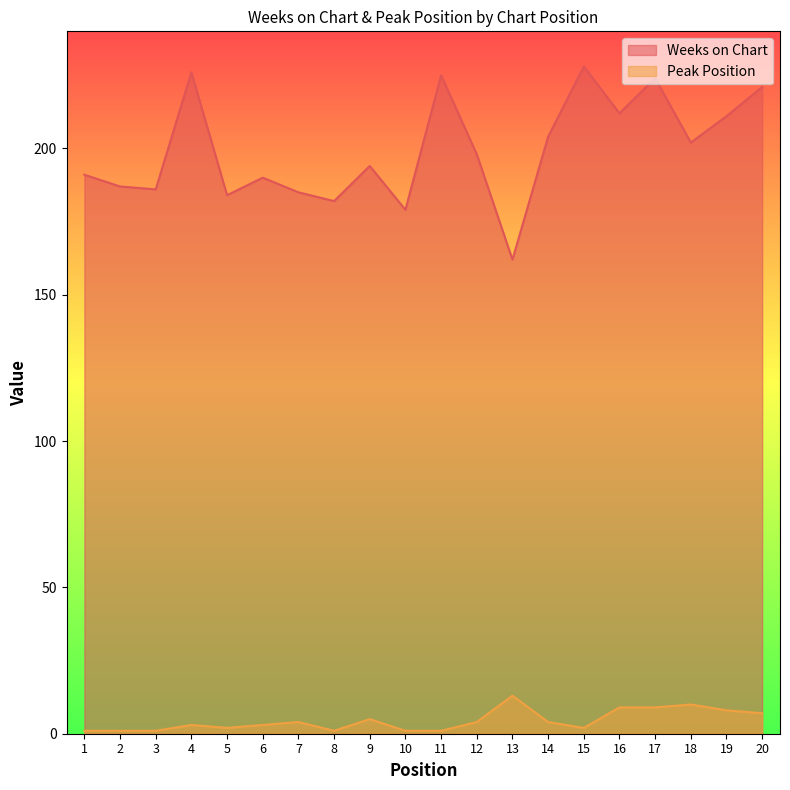

What is the difference between the maximum and minimum values in the Weeks on Chart series?

66